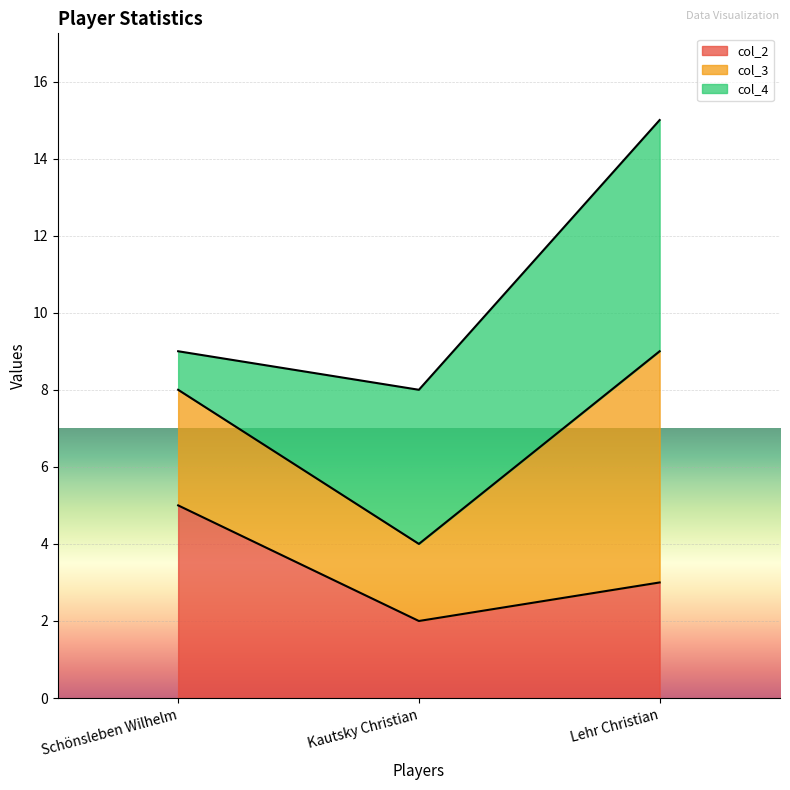

At which label does col_3 reach its peak?

Lehr Christian